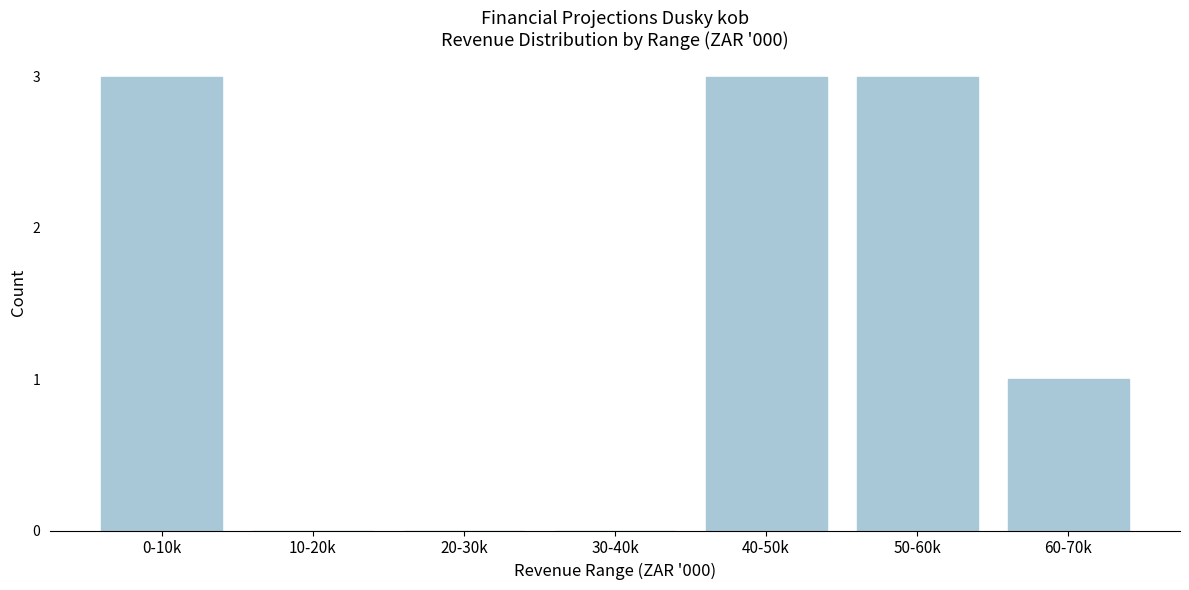

Reading right to left, list all the values displayed in this chart.

60-70k=1	50-60k=3	40-50k=3	30-40k=0	20-30k=0	10-20k=0	0-10k=3